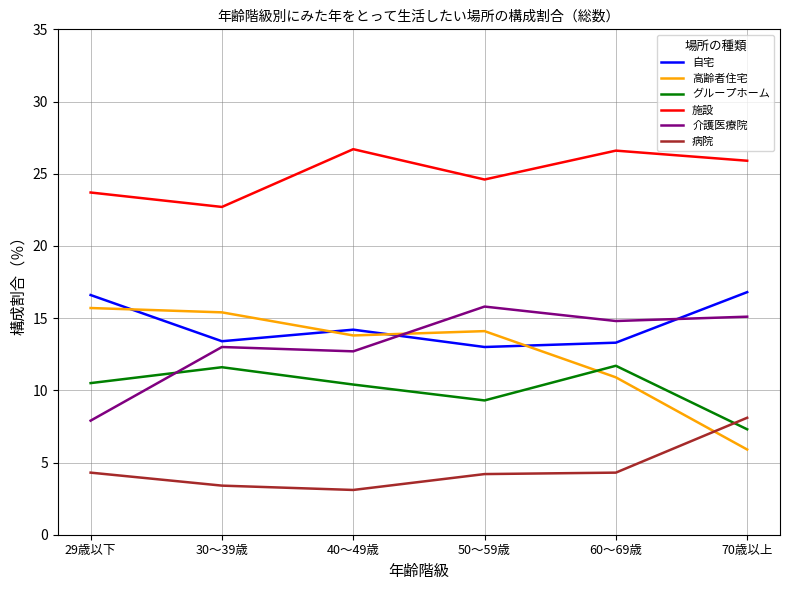

Is it true that グループホーム equals 11.6 at 30～39歳?

True